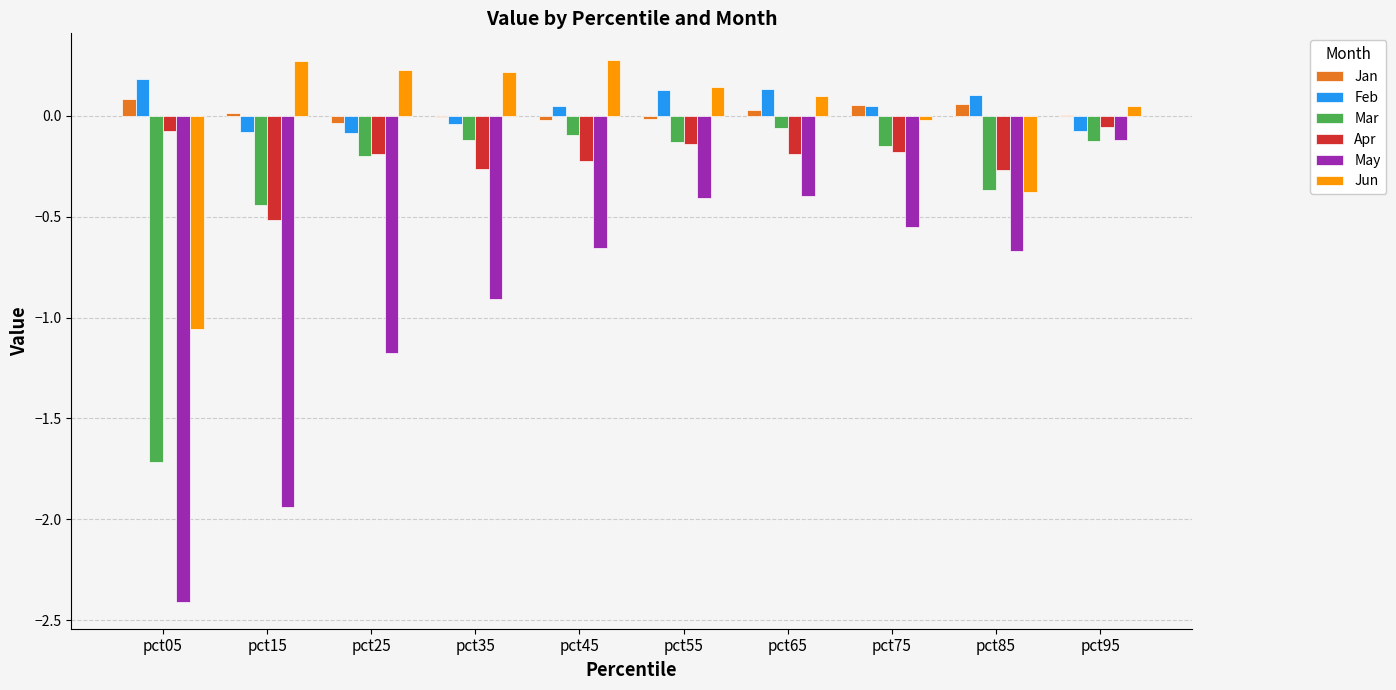

The value of Mar at pct55 is -0.1. True or false?

True